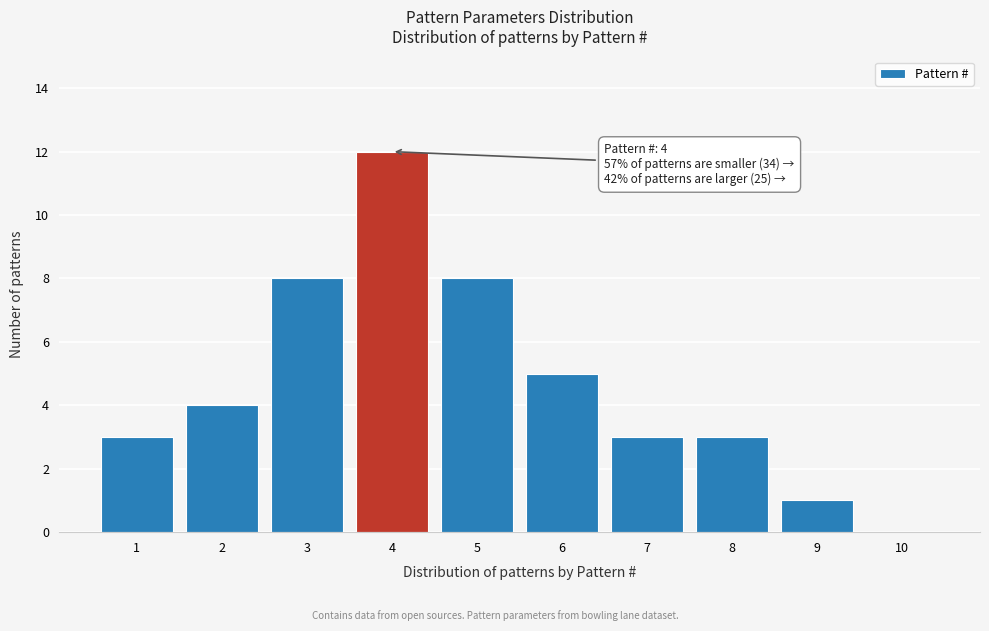

Reading right to left, extract all data points from this chart.

10=0	9=1	8=3	7=3	6=5	5=8	4=12	3=8	2=4	1=3